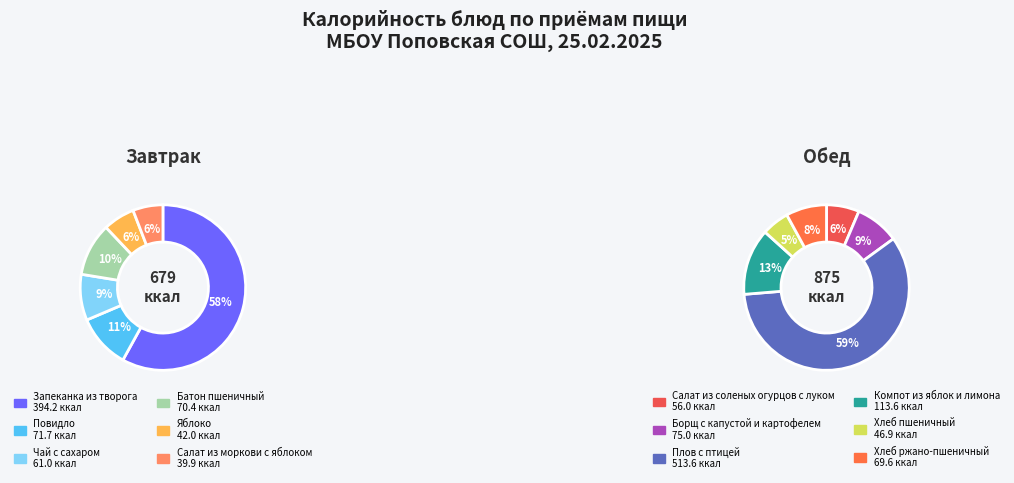

Combined, do Салат из соленых огурцов с луком and Компот из яблок и лимона account for over 50%?

No